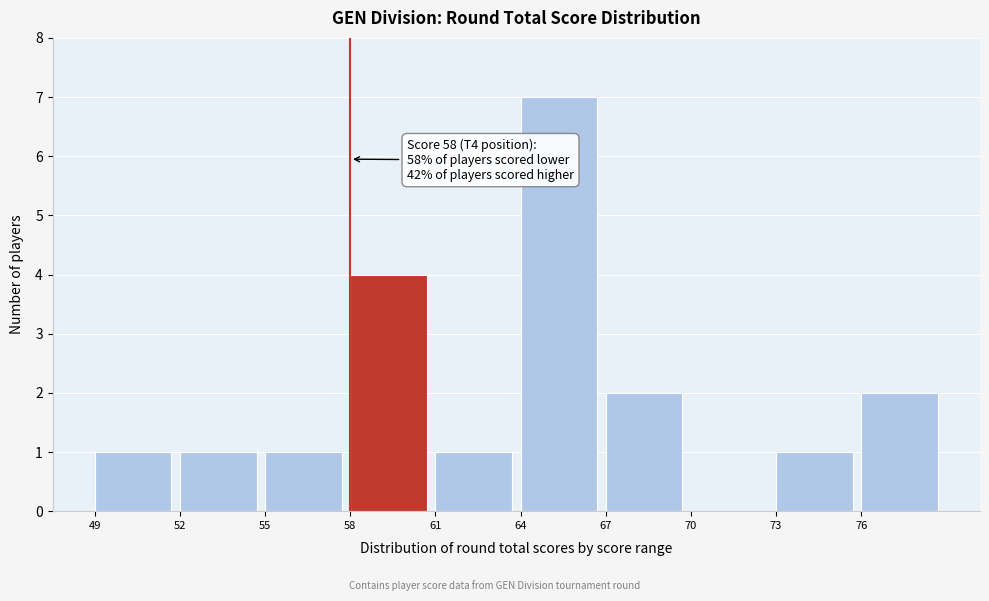

Over which range of the x-axis is the bar tallest?

64 to 67